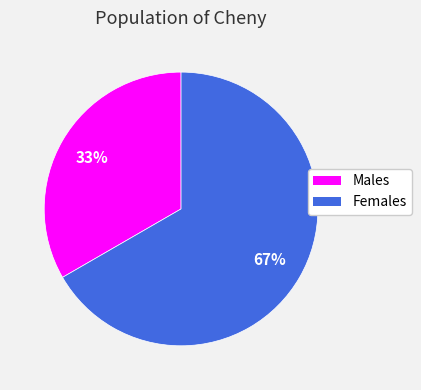

Does any single category account for the majority?

Yes